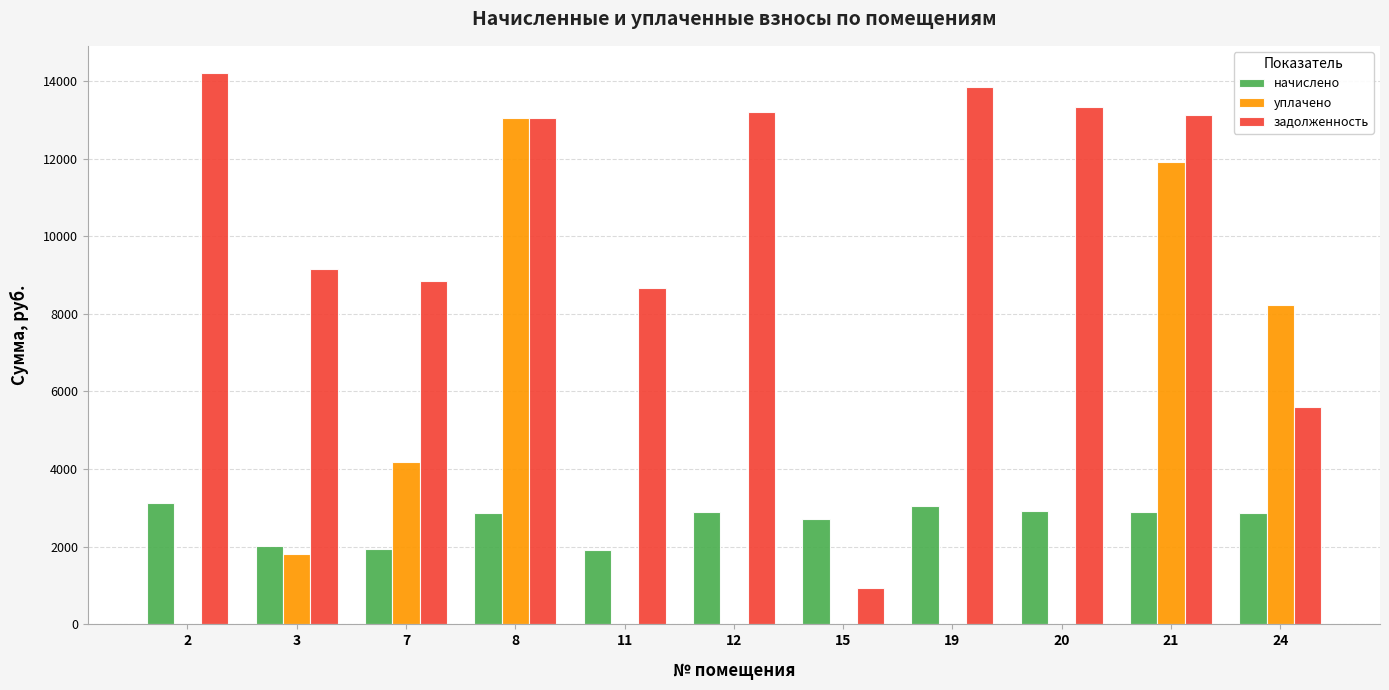

What is the sum of the уплачено values at 2 and 7?

4190.7